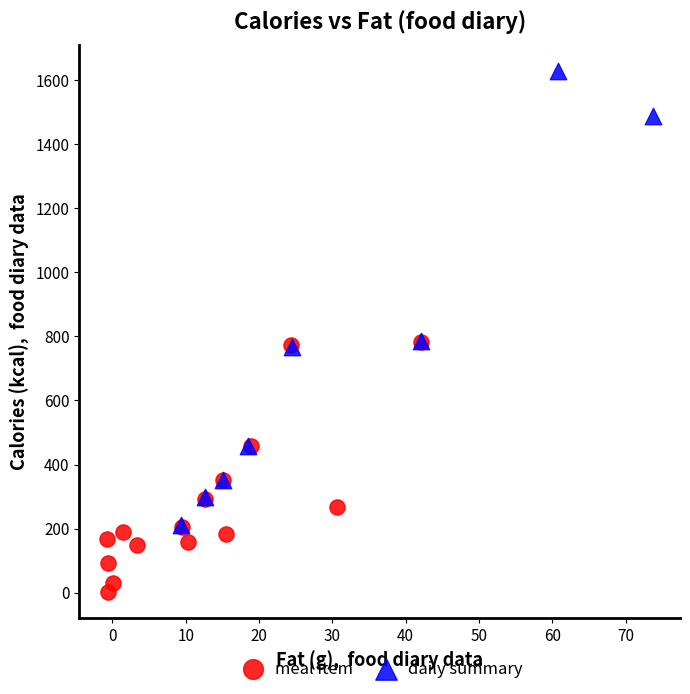

Which series has the largest Y range (max minus min)?

daily summary